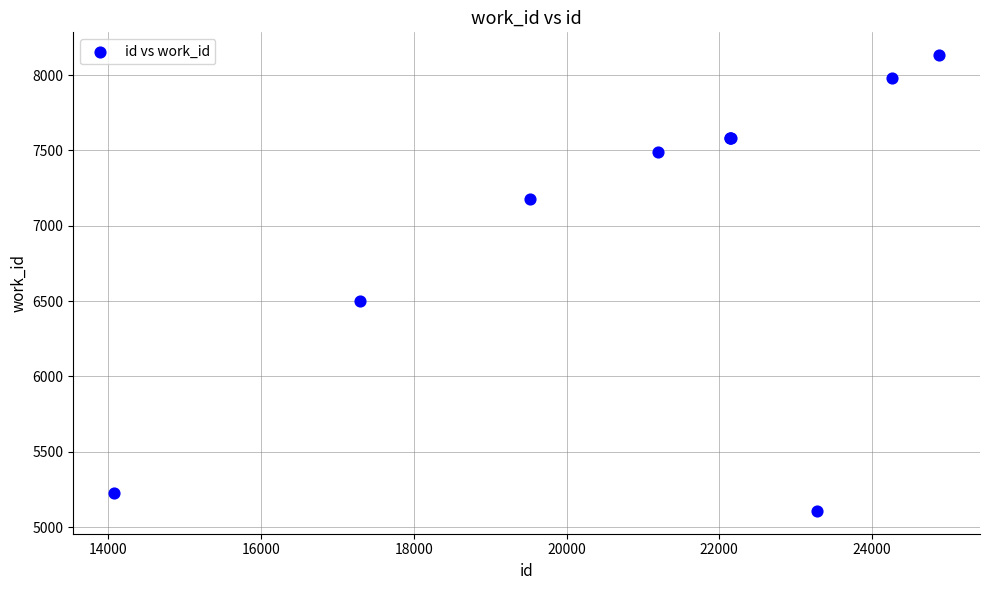

What Y value in the scatter plot is closest to 6619?

6499